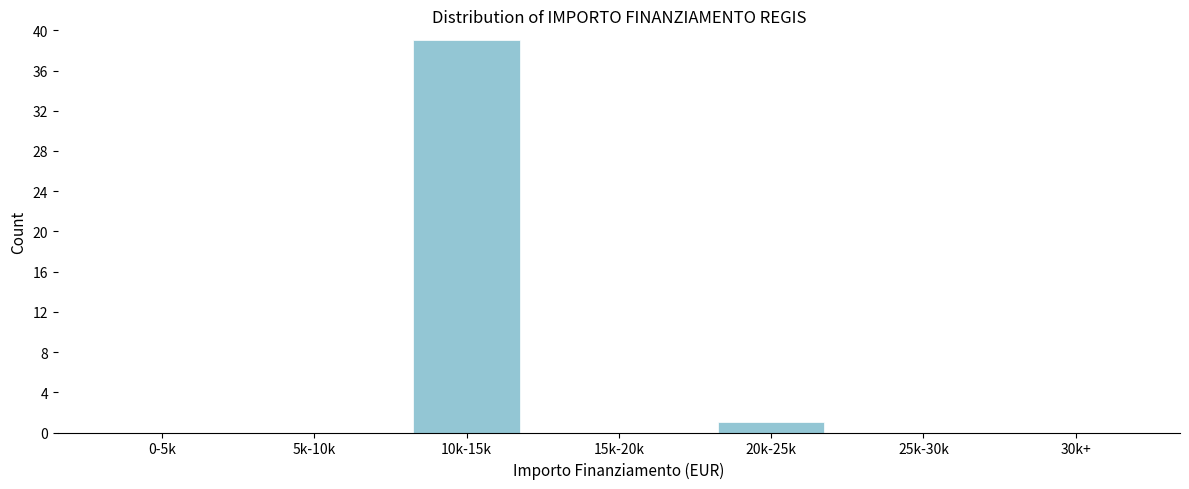

What is the sum of all values?

40